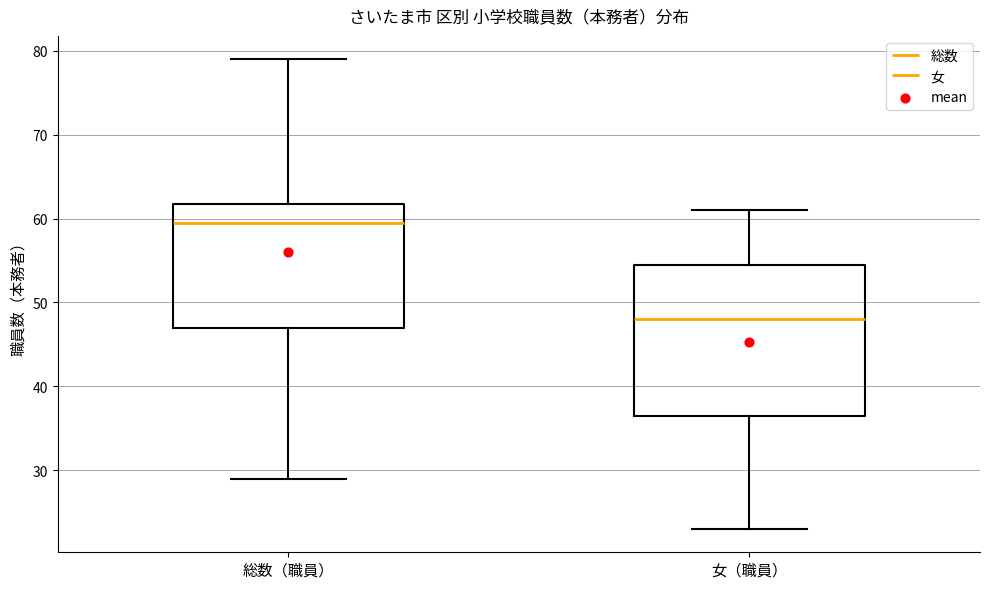

Reading left to right, read every box against the y-axis: the position of its median line, the range the box covers, and the ends of its whiskers. The values are not printed on the chart, so give them approximately, as read against the axis.

総数（職員）: median 60, box 47 to 62, whiskers 29 to 79
女（職員）: median 48, box 37 to 55, whiskers 23 to 61